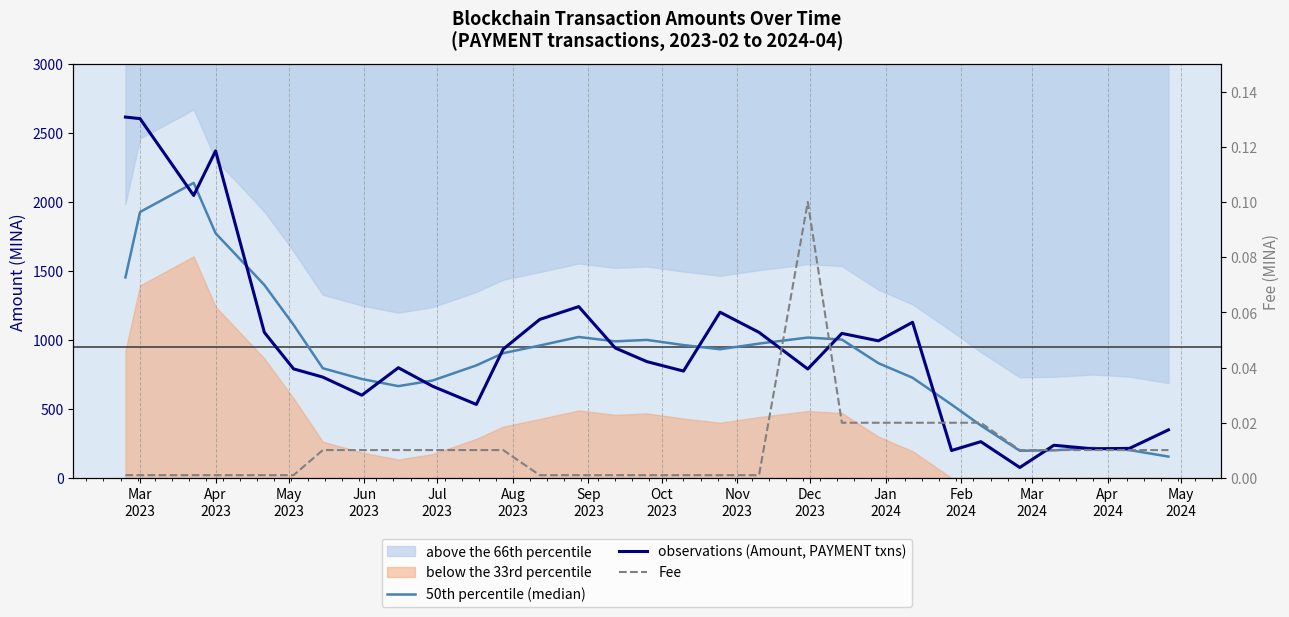

Which category has the lowest value across all series?

Mar
2023